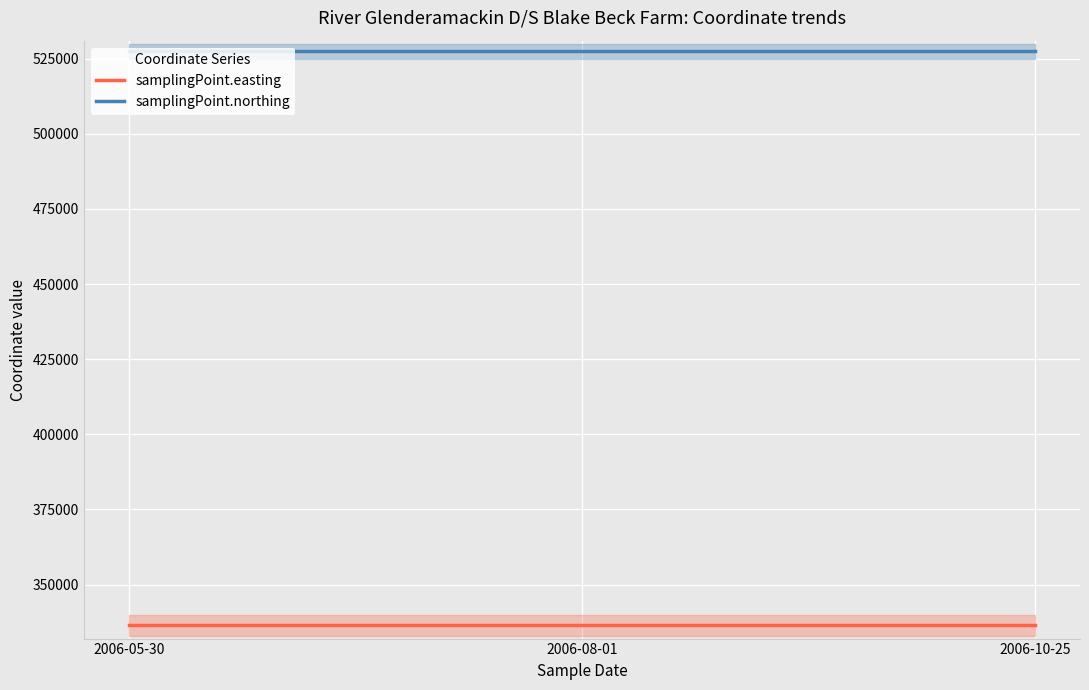

What is the total value across all series at 2006-08-01?

864100